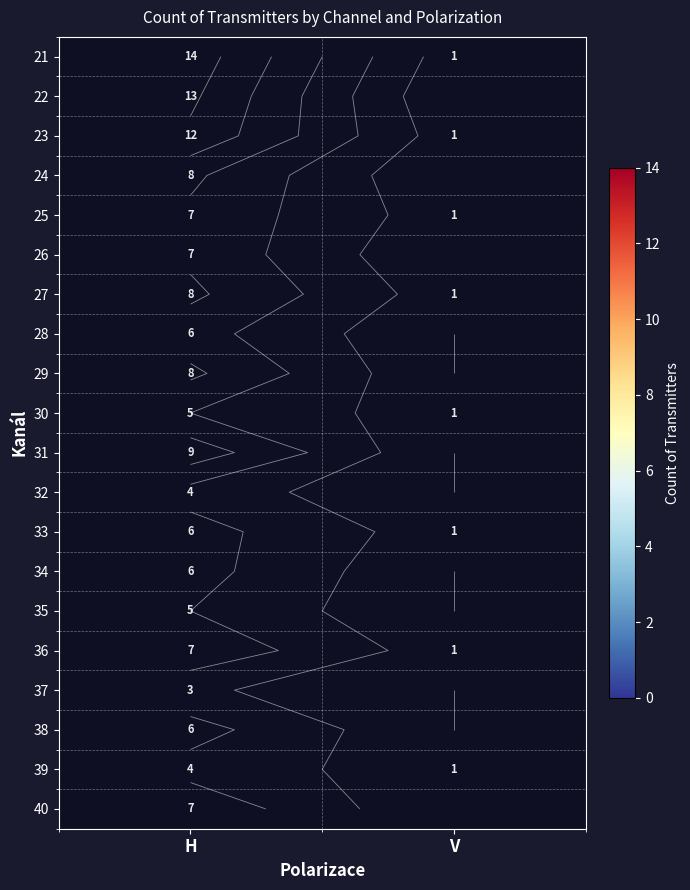

Between V and H, which is larger?

H